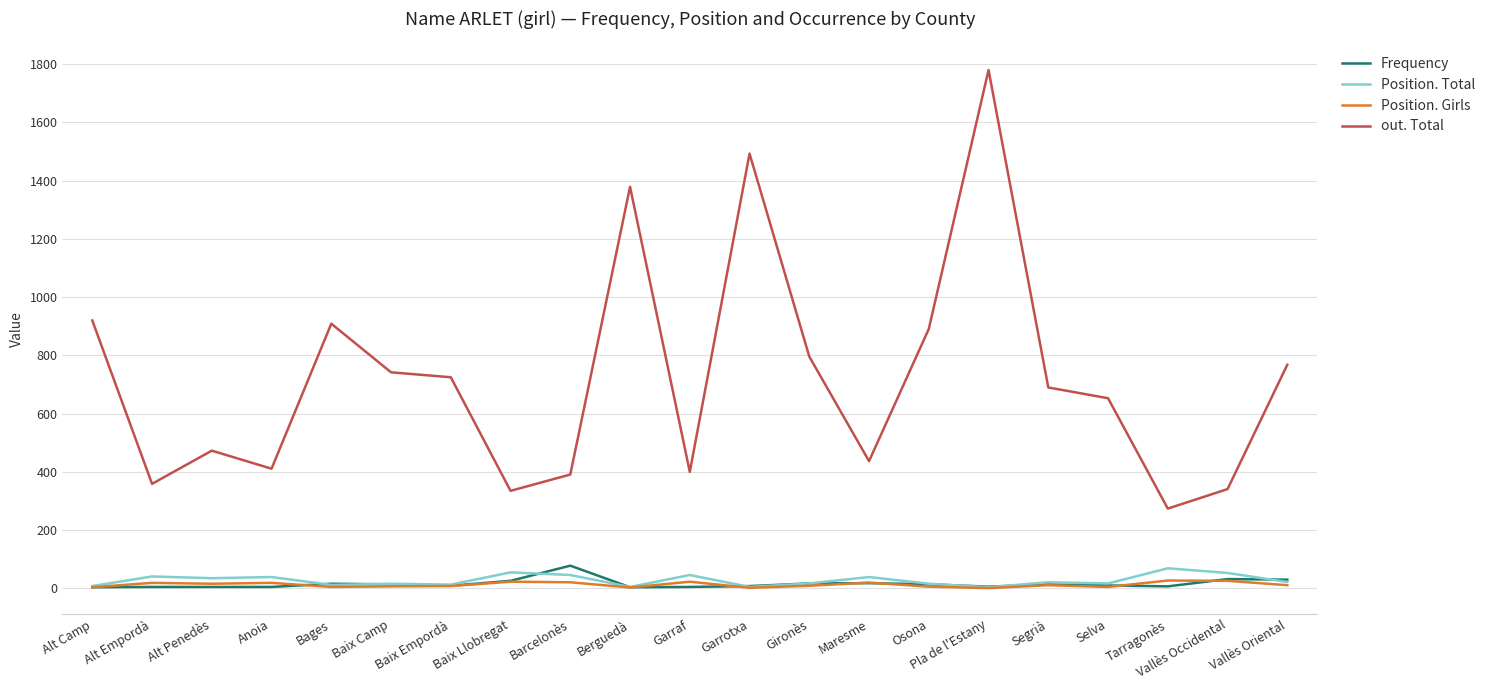

Which category has the lowest value in the out. Total series?

Tarragonès